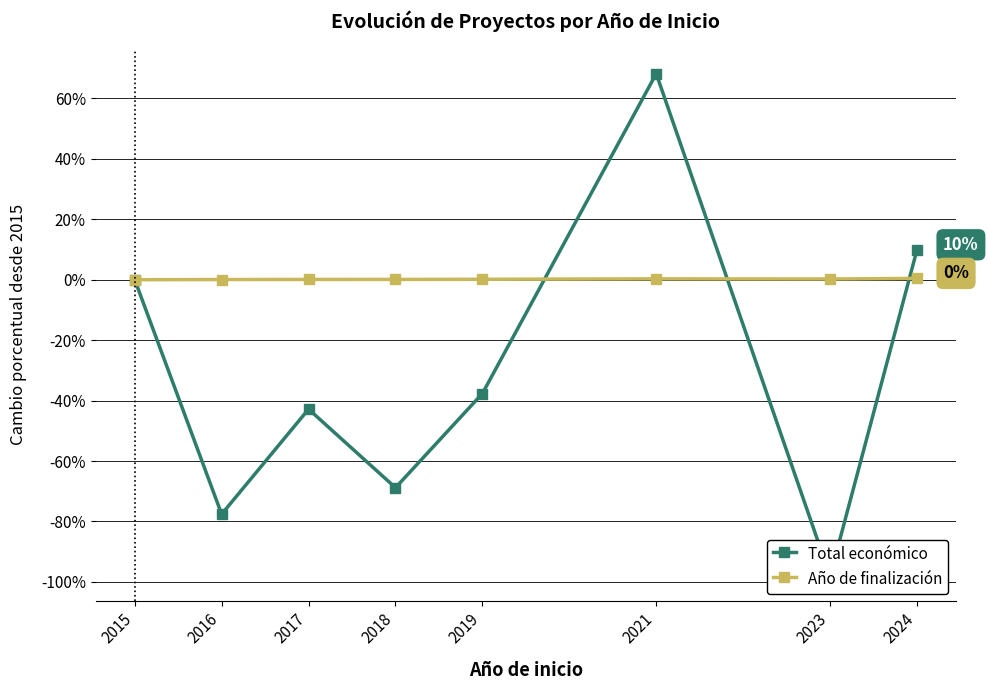

Where do Total económico and Año de finalización first cross each other?

2019 and 2021